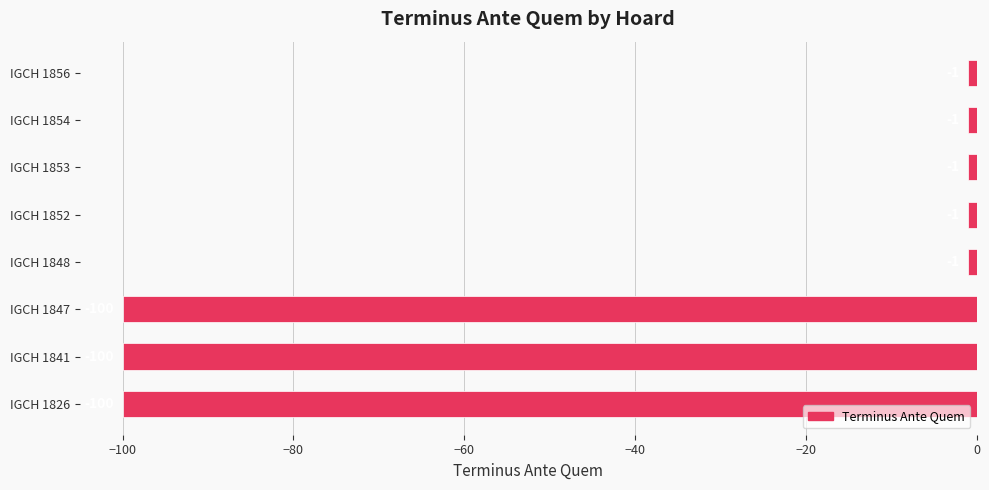

How many values are below -1?

3